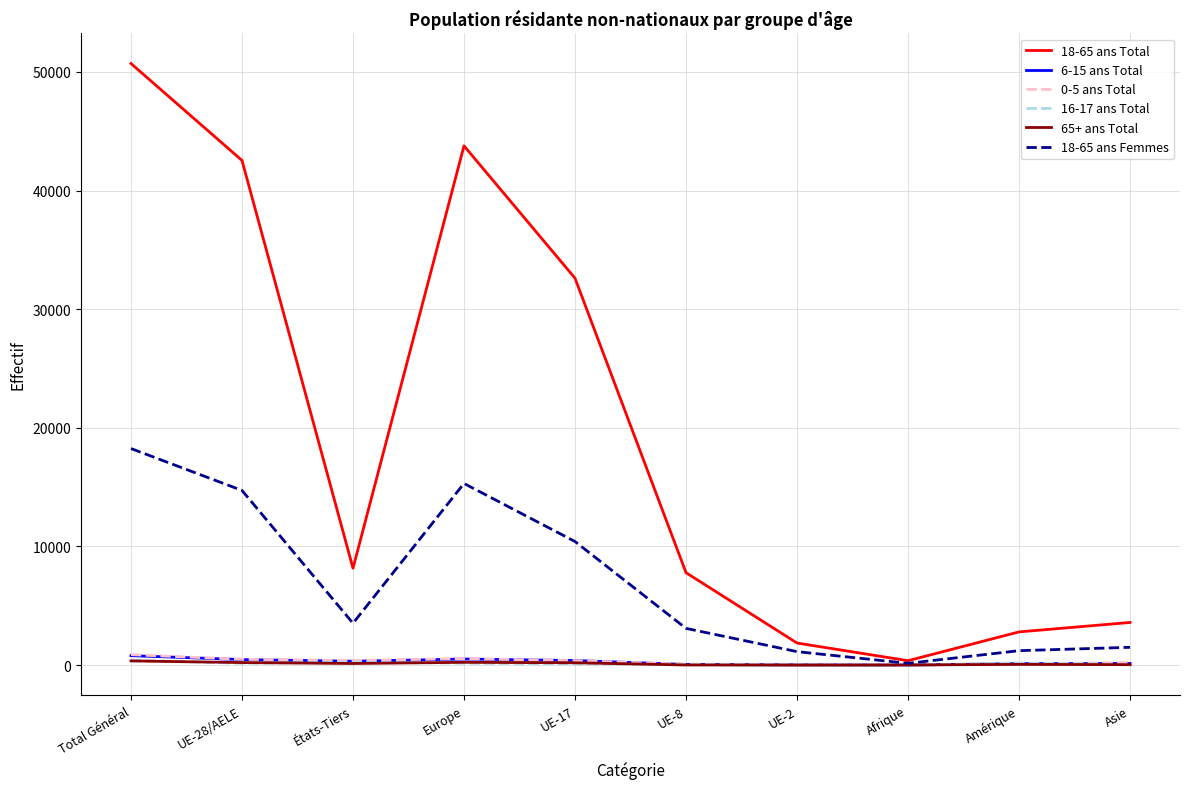

True or false: 65+ ans Total has more than 1 interior local peaks.

True